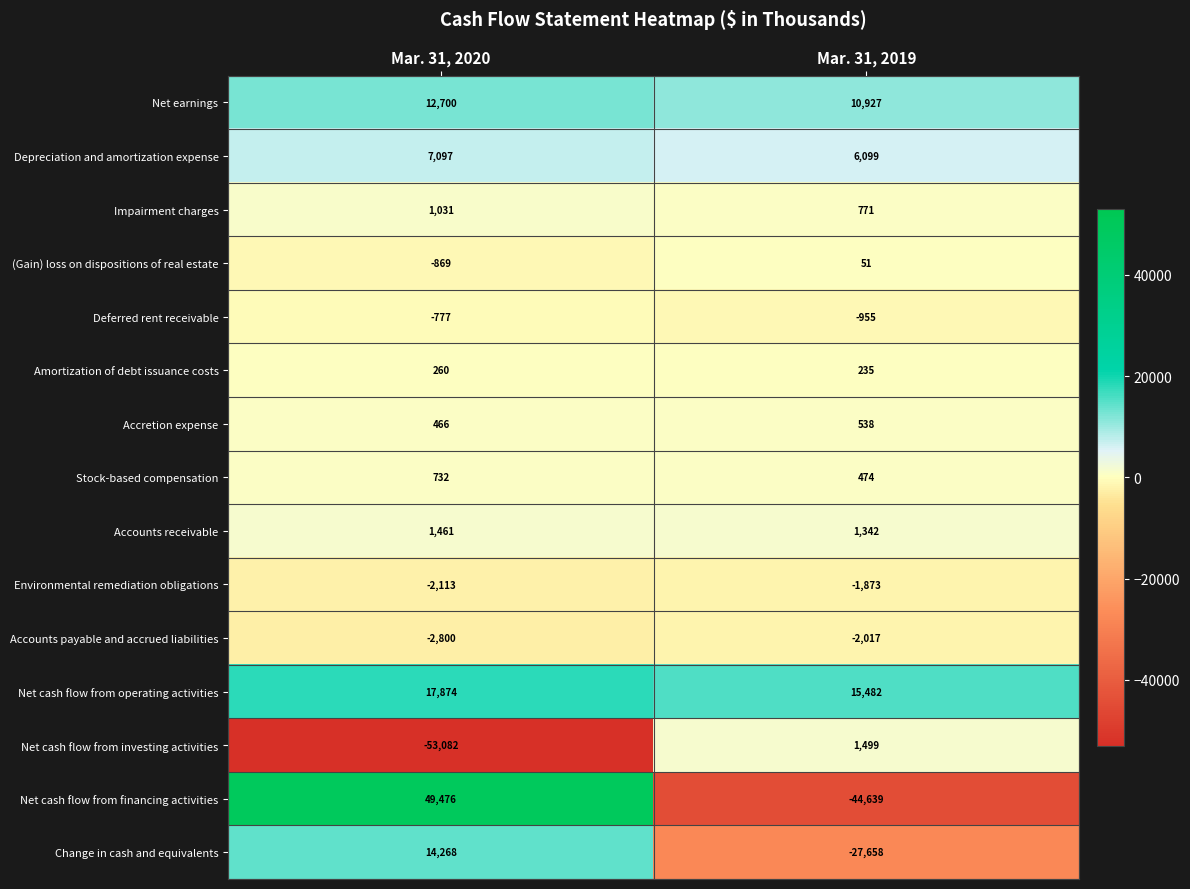

What is the total value across all series at Mar. 31, 2019?

-39724